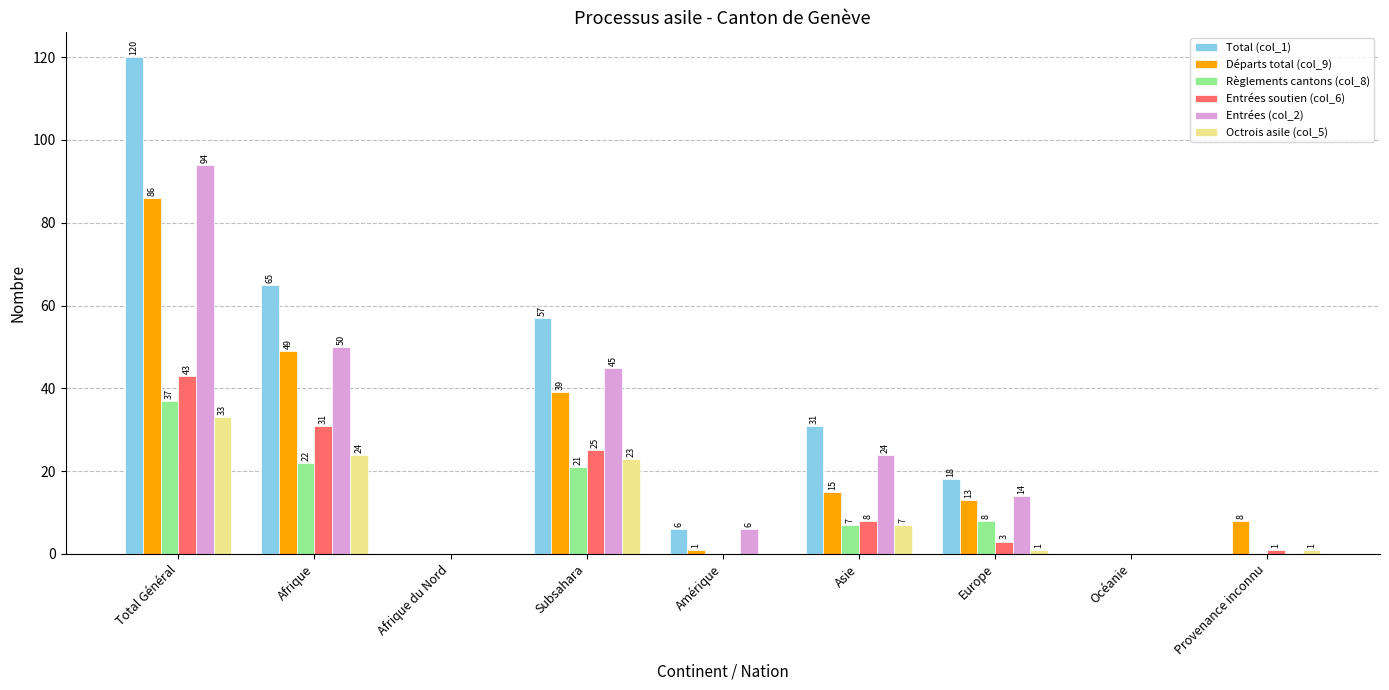

Is it true that Entrées (col_2) equals 46 at Provenance inconnu?

False